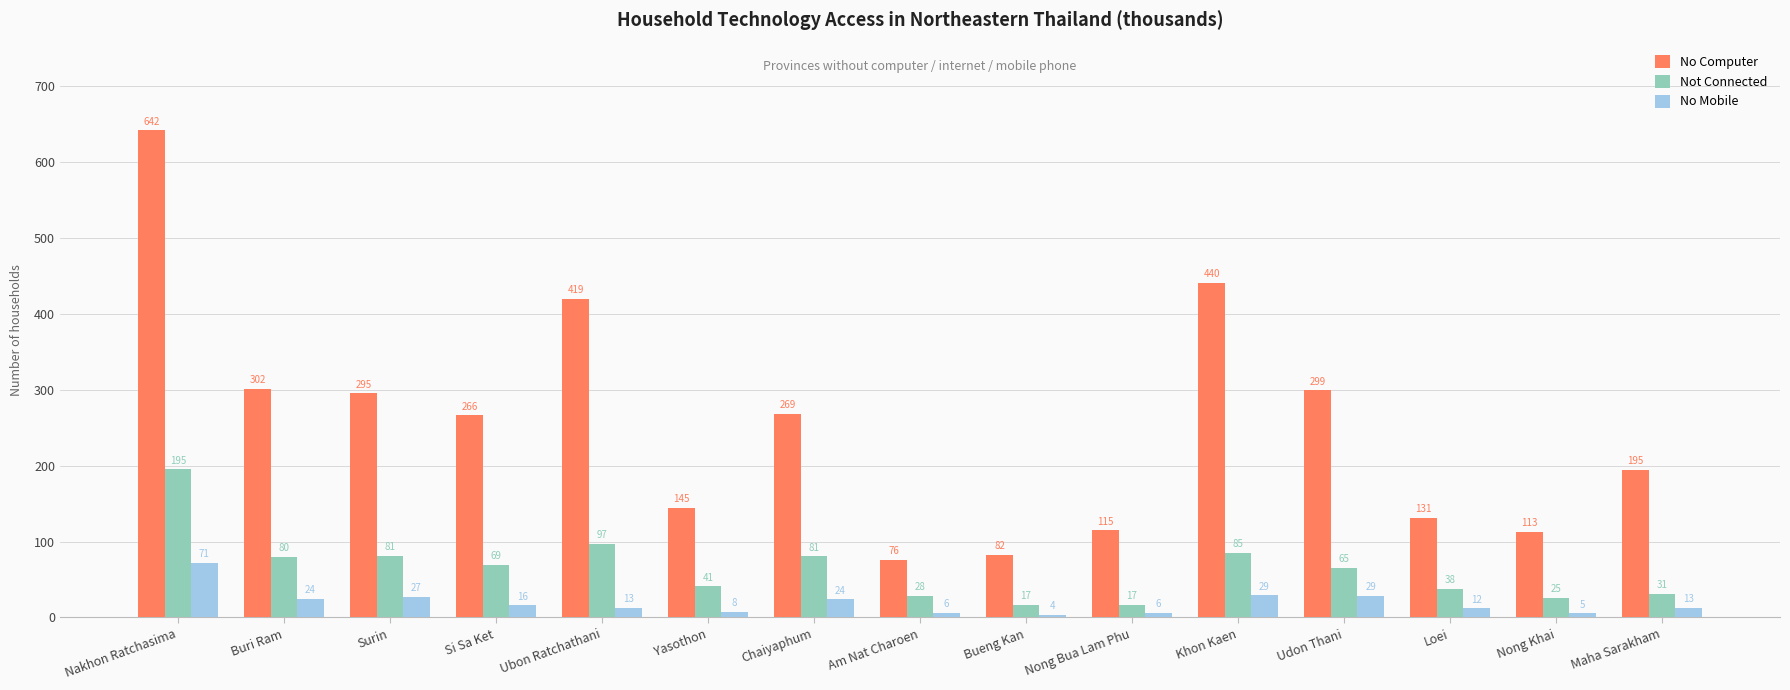

List the series in order of their overall mean, lowest first.

No Mobile, Not Connected, No Computer